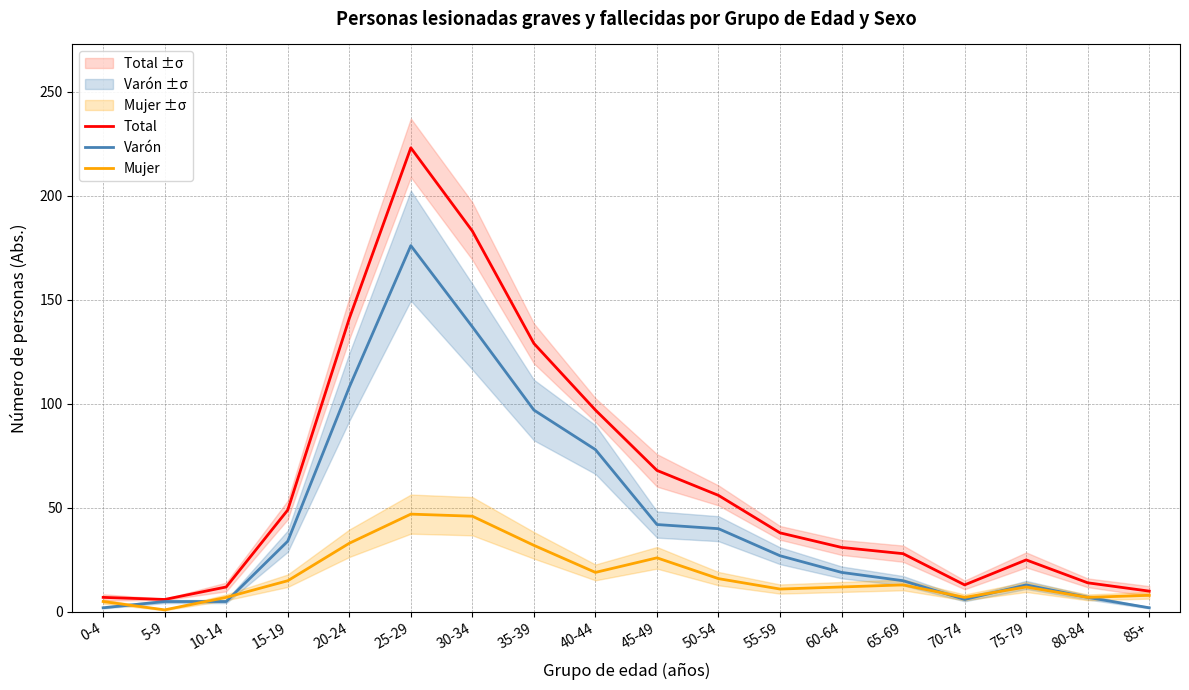

True or false: Varón and Total intersect in this chart.

False